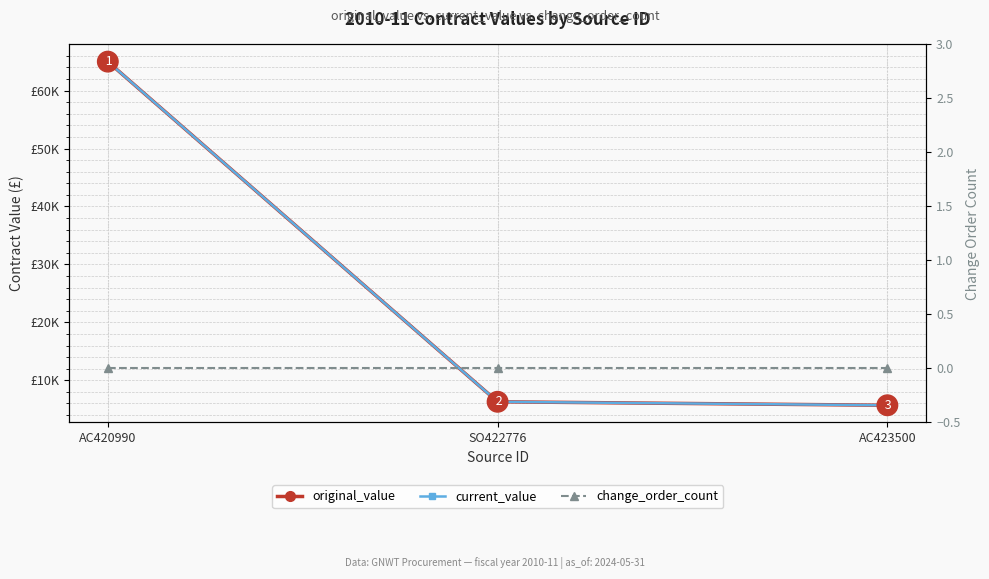

What is the label of the 1st point from the left?

AC420990